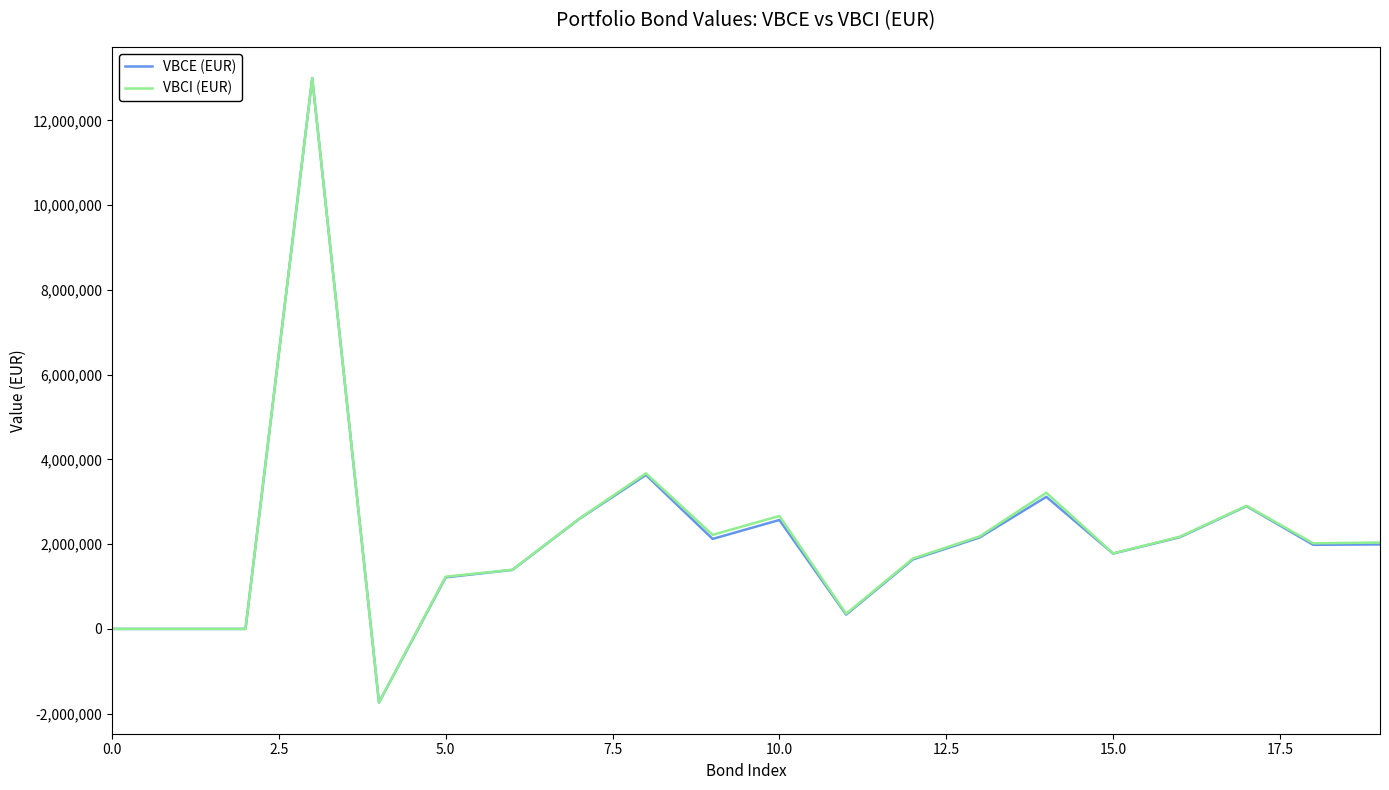

What is the maximum value for VBCI (EUR)?

12998956.5